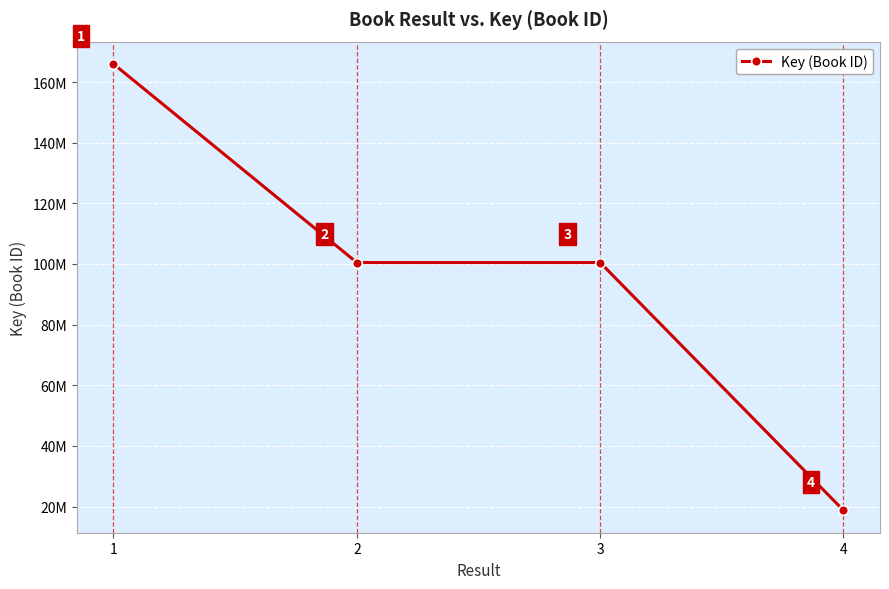

Does the chart have visible grid lines?

Yes